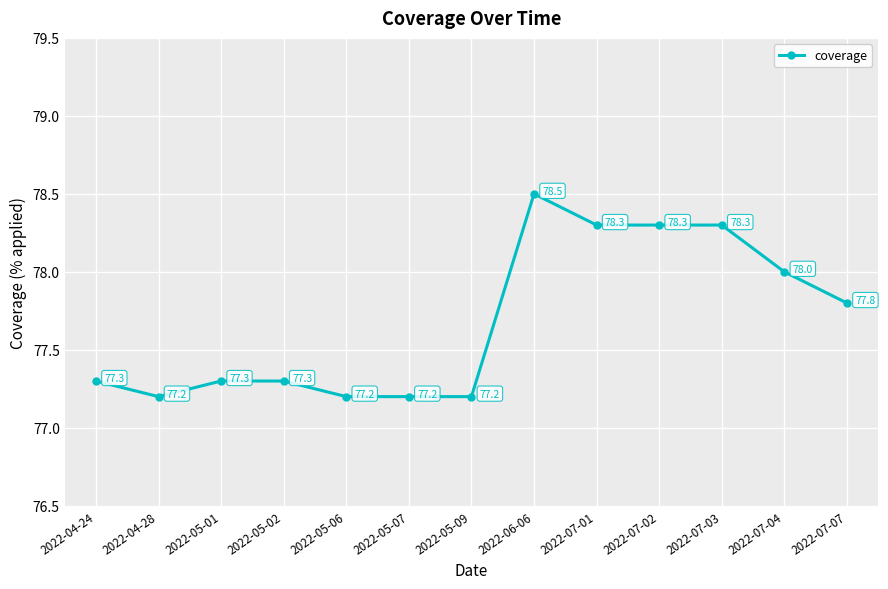

What is the change in value from 2022-07-02 to 2022-07-07?

-0.5